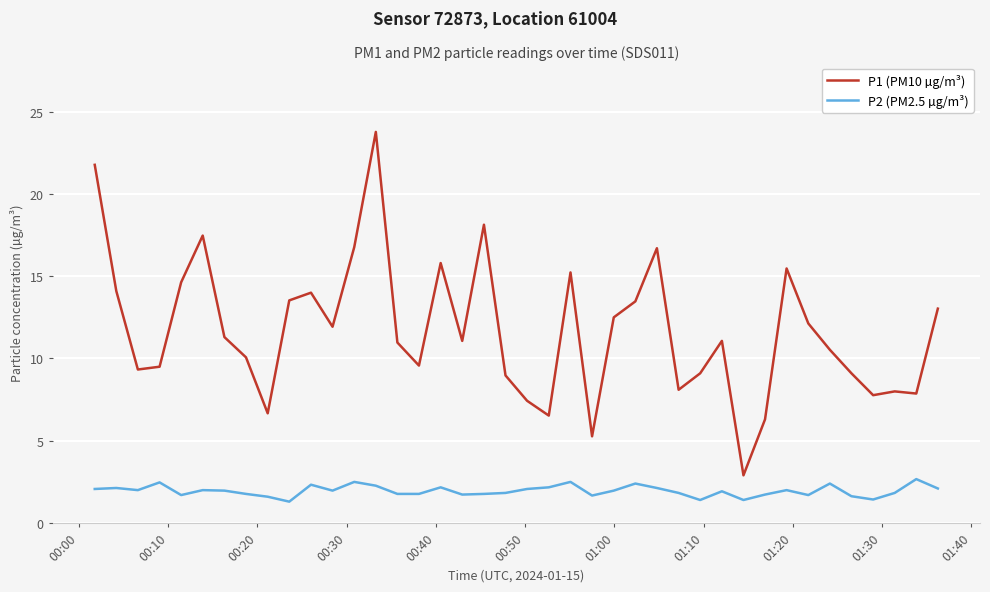

What is the difference between the maximum and minimum values in the P2 (PM2.5 µg/m³) series?

1.4